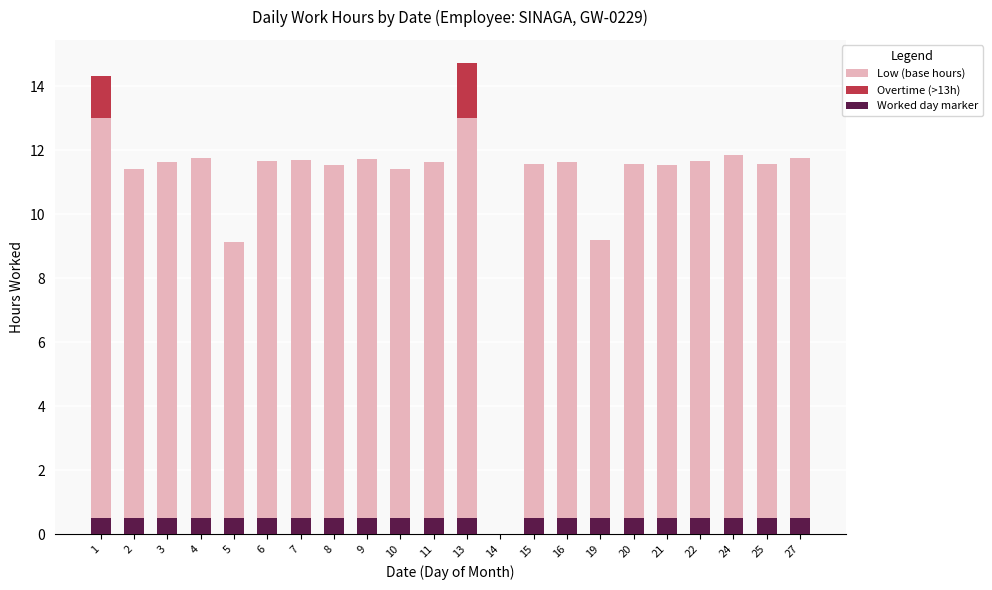

Reading left to right, what are all the values shown in this chart?

Low (base hours): 13.0	11.4	11.6	11.8	9.1	11.7	11.7	11.5	11.7	11.4	11.6	13.0	0.0	11.6	11.6	9.2	11.6	11.5	11.7	11.8	11.6	11.8
Overtime (>13h): 1.3	0.0	0.0	0.0	0.0	0.0	0.0	0.0	0.0	0.0	0.0	1.7	0.0	0.0	0.0	0.0	0.0	0.0	0.0	0.0	0.0	0.0
Worked day marker: 0.5	0.5	0.5	0.5	0.5	0.5	0.5	0.5	0.5	0.5	0.5	0.5	0.0	0.5	0.5	0.5	0.5	0.5	0.5	0.5	0.5	0.5